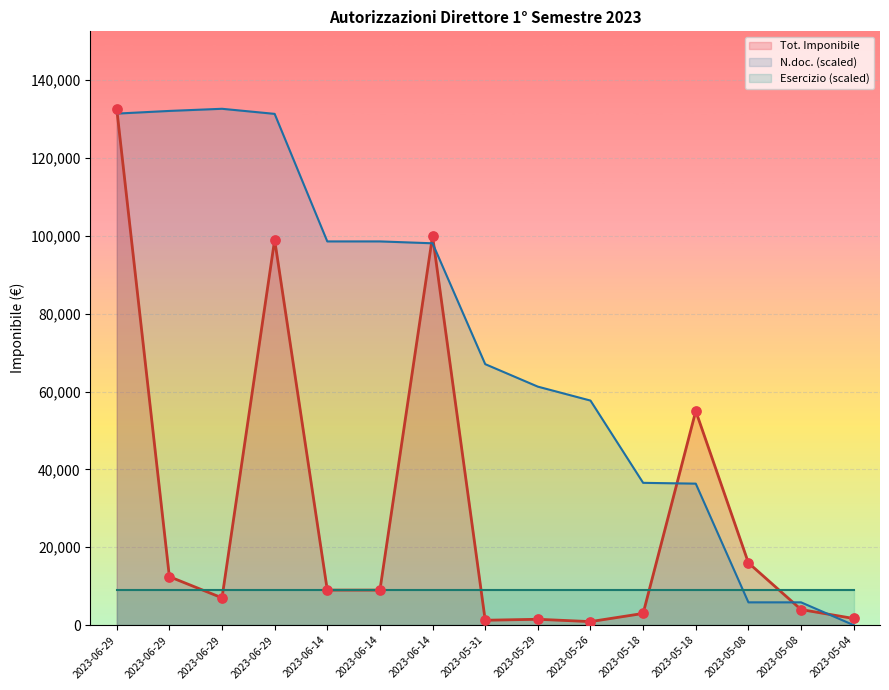

Which series reaches the minimum Y coordinate?

N.doc.